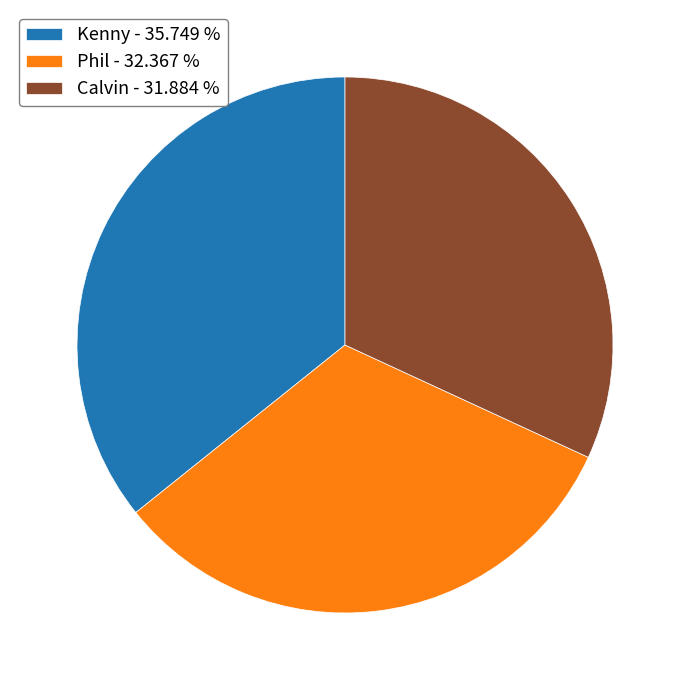

Approximately how many times larger is the value at Kenny - 35.749 % compared to Calvin - 31.884 %?

1.1